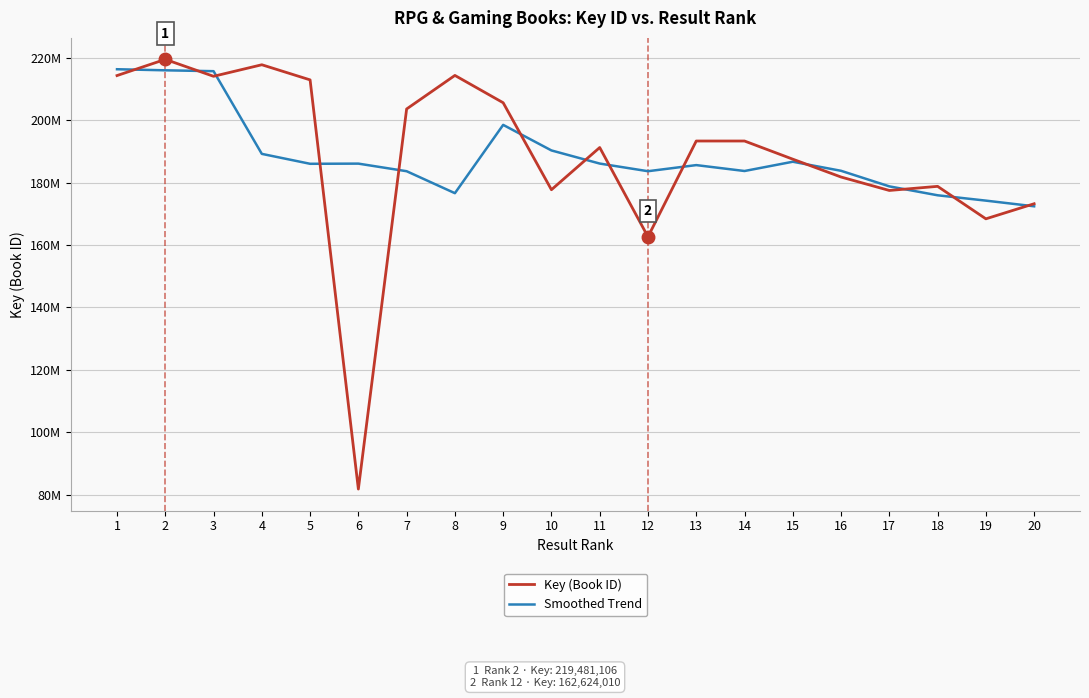

What are all the series names shown in the legend?

Key (Book ID), Smoothed Trend